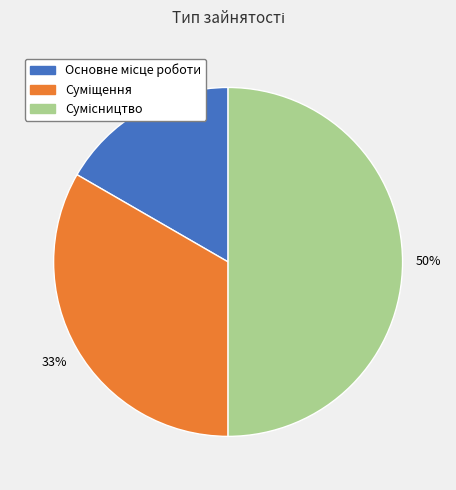

To the nearest percent, what is the difference between the largest and smallest slice percentages?

33%